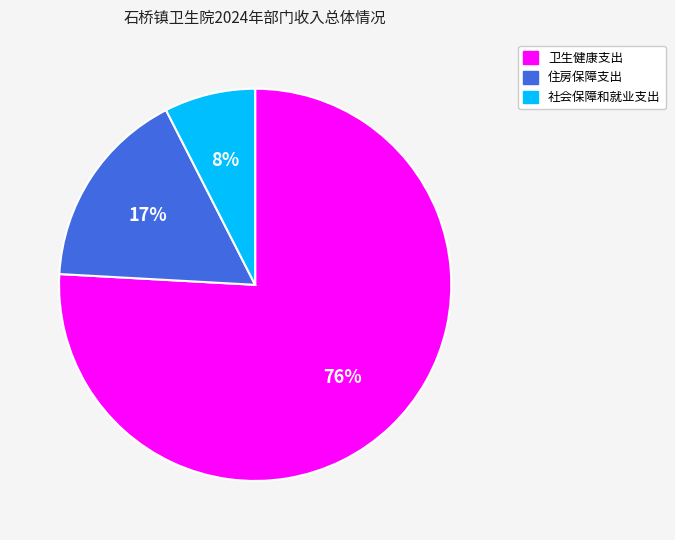

What is the majority slice?

卫生健康支出